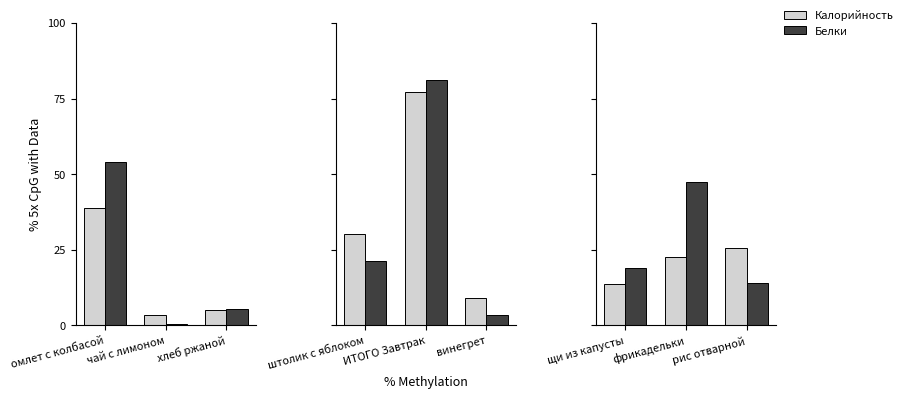

Rank the series by their average value, from lowest to highest.

Калорийность, Белки